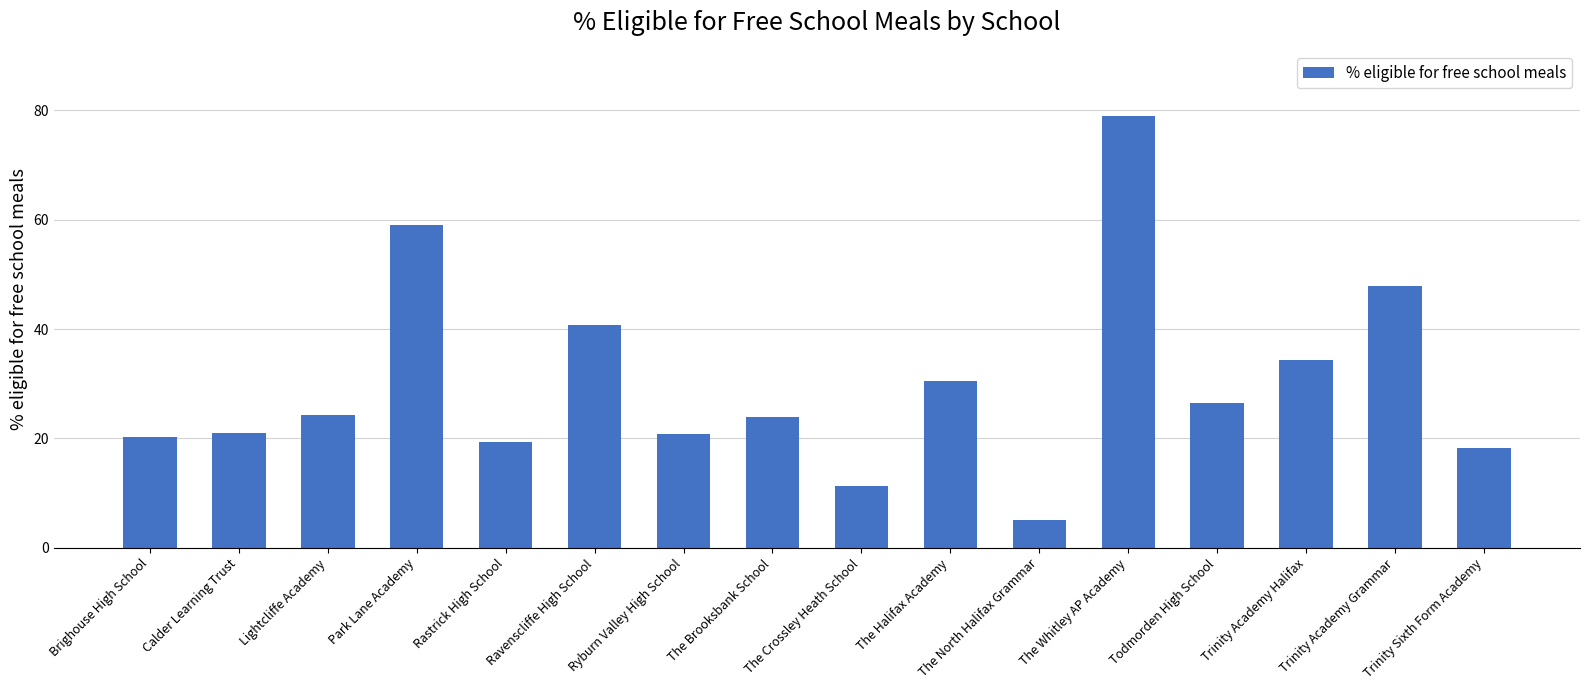

What is the sum of the values at Rastrick High School and The North Halifax Grammar?

24.6